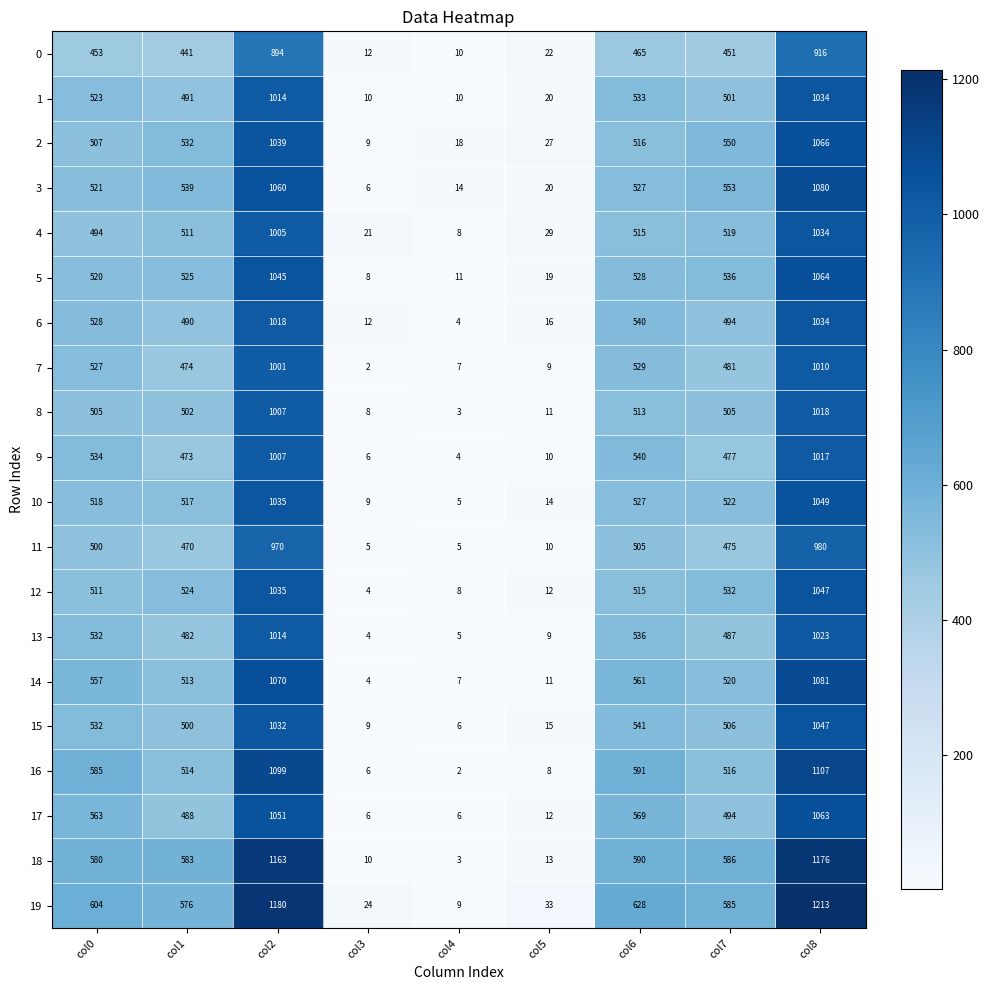

Which label corresponds to the largest value in the chart?

col8